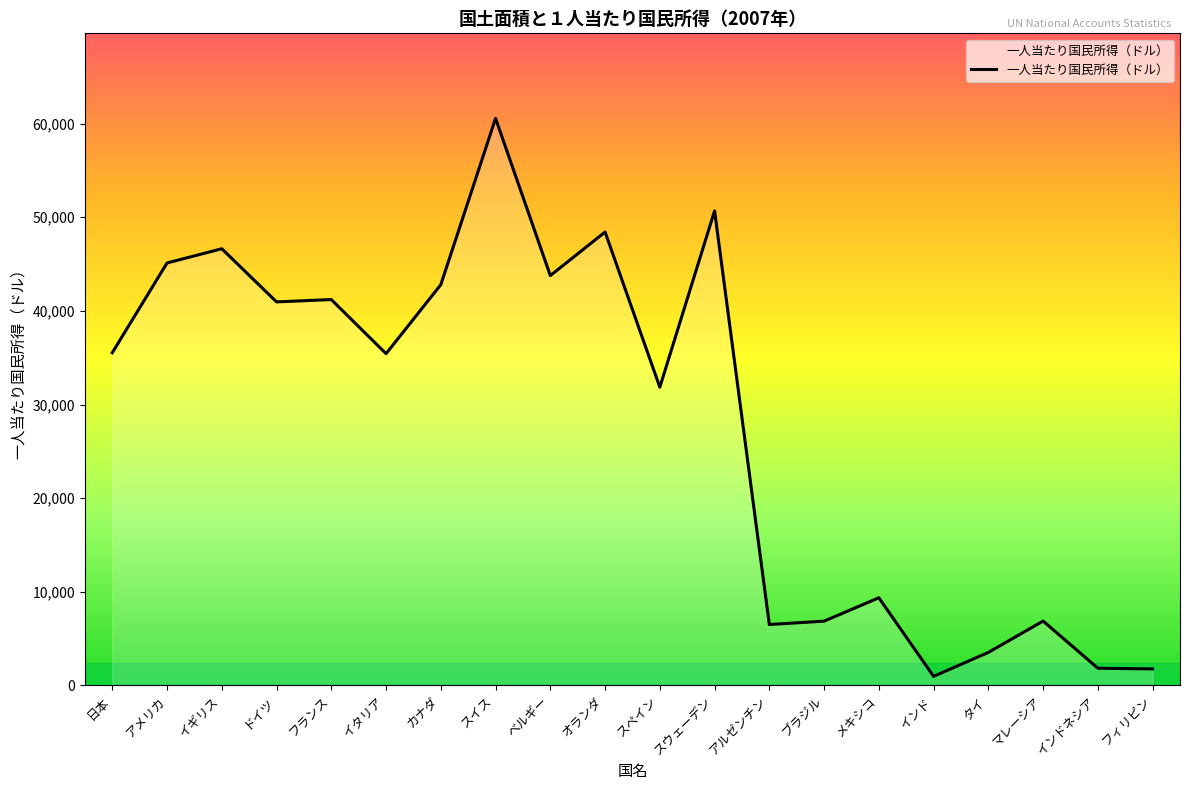

The chart shows a value of 35429 at イタリア. True or false?

True